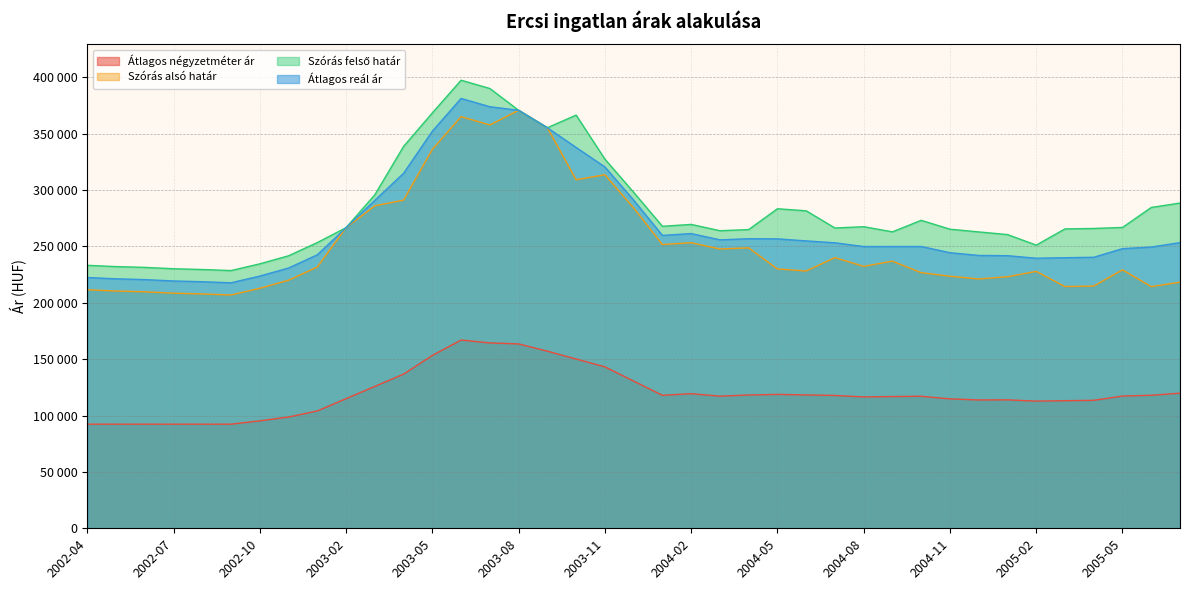

Which series has the largest total across all categories?

Szórás felső határ